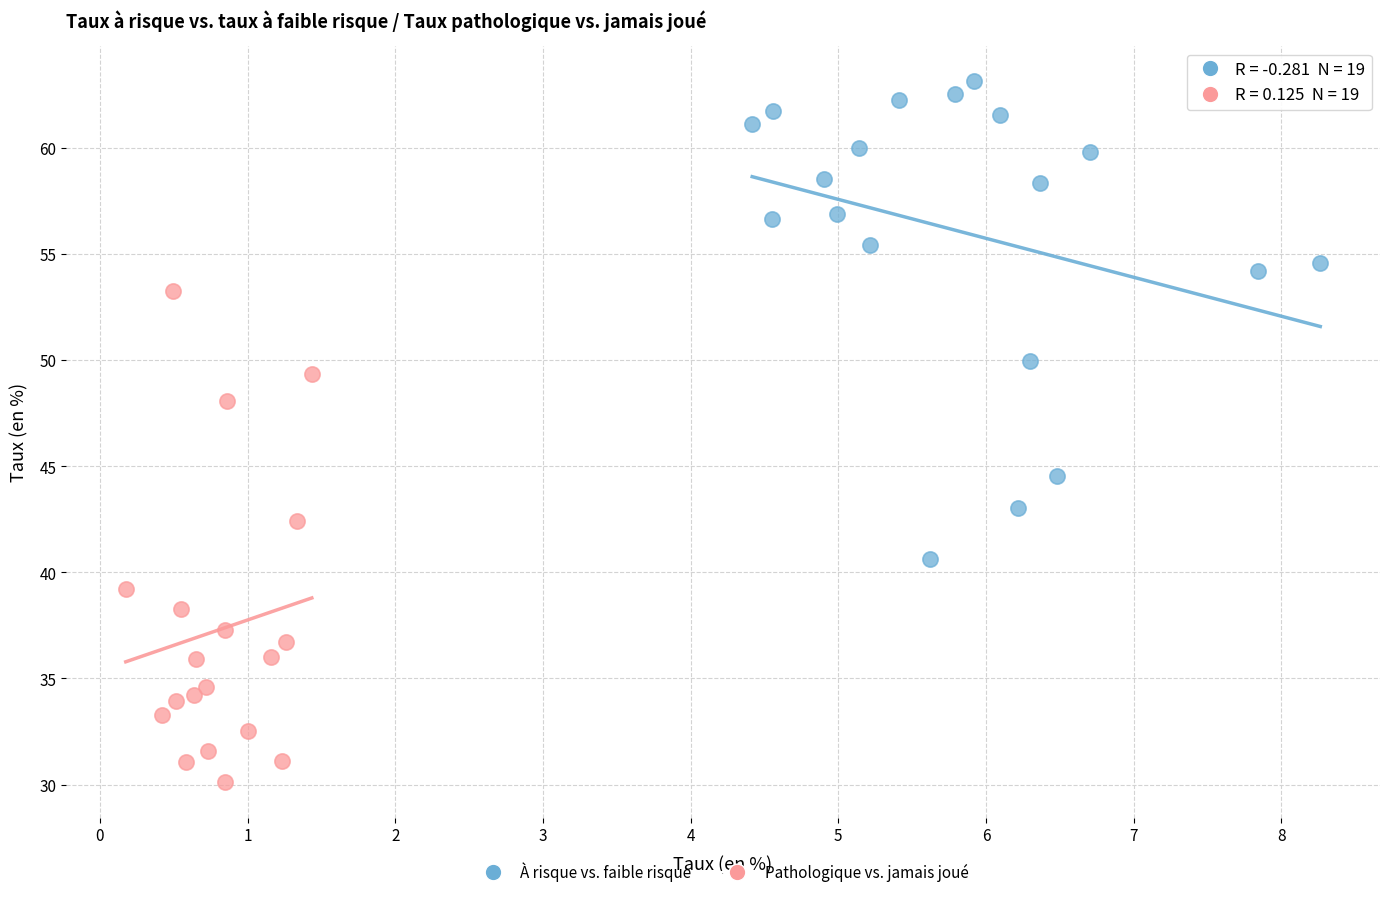

Which series has the widest spread of Y values?

Pathologique vs. jamais joué